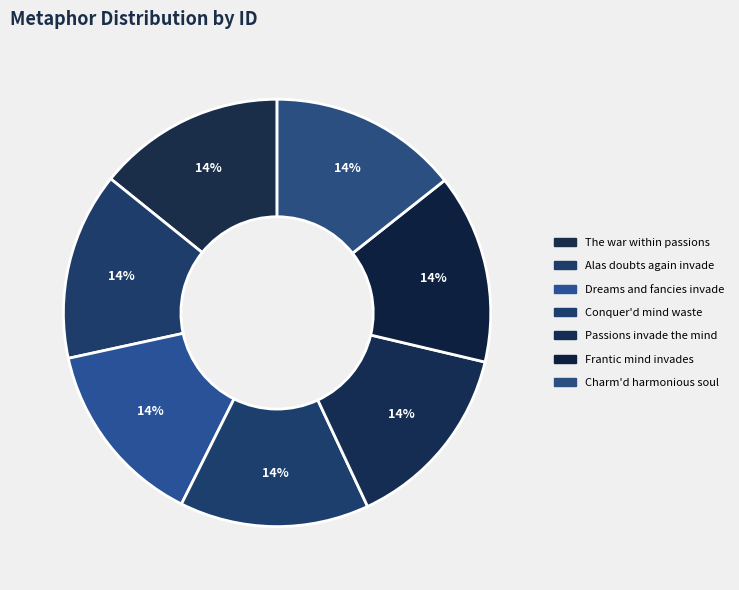

Count the number of slices in the pie.

7